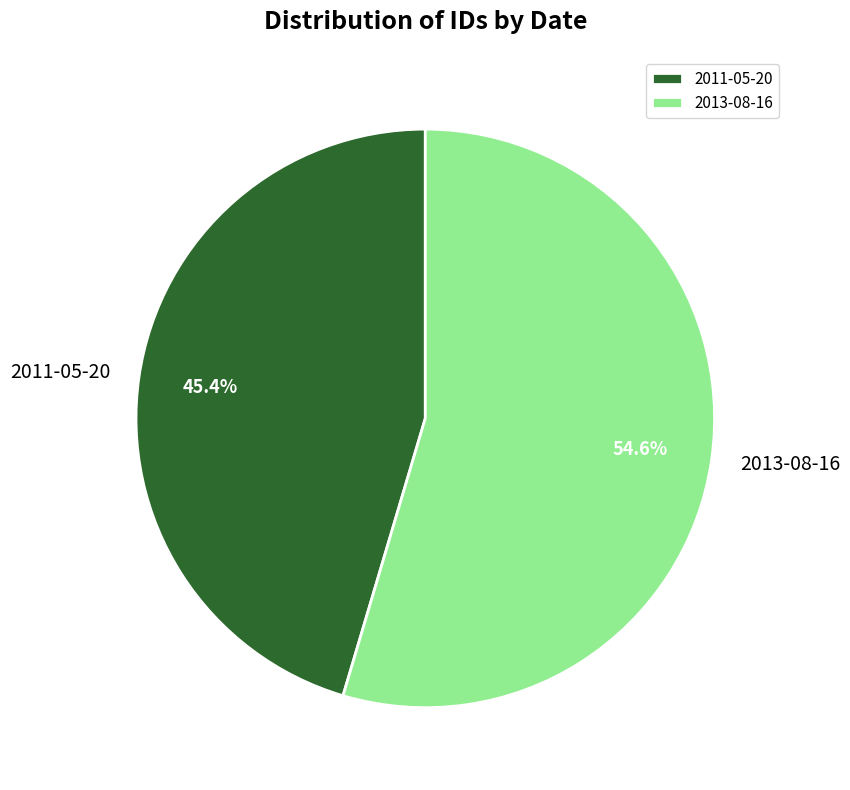

To the nearest percent, what percentage of the pie is 2011-05-20?

45%